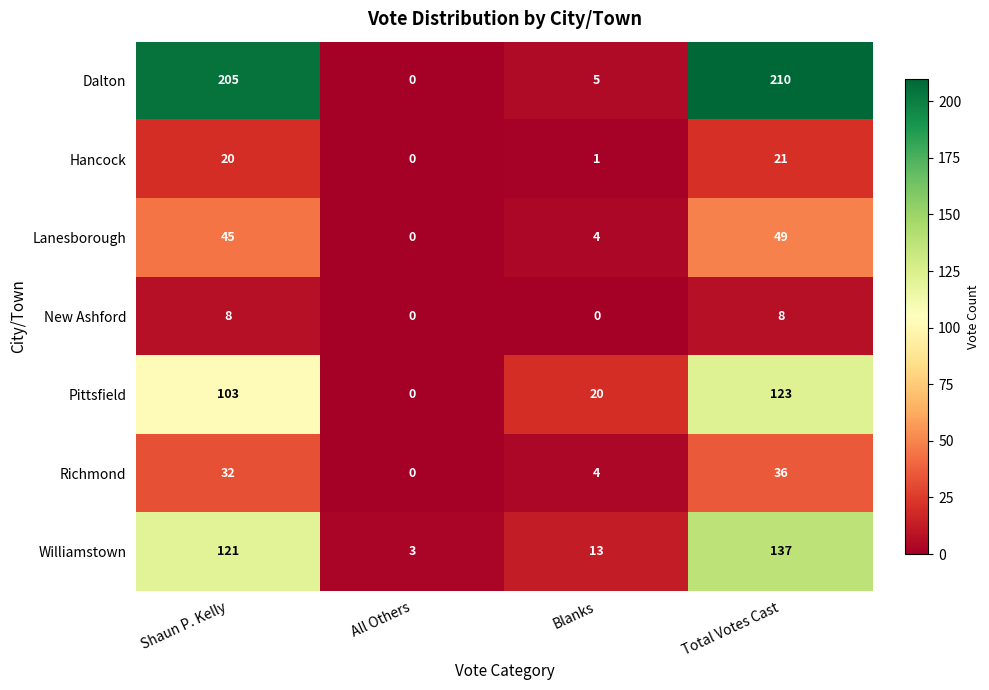

True or false: Dalton has a value of 86 at All Others.

False